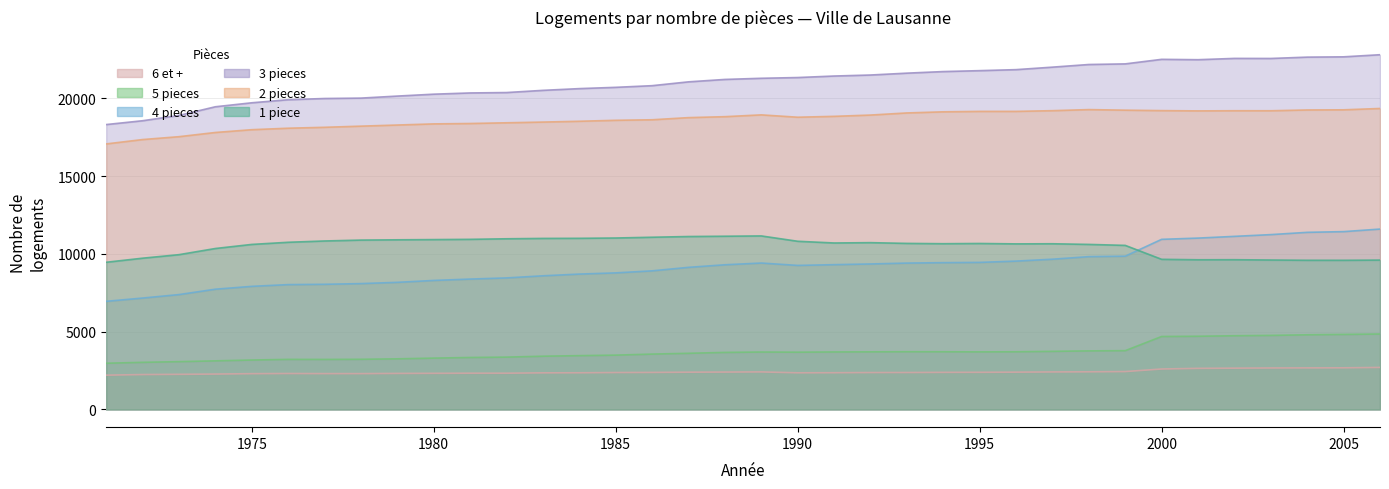

Which series has the widest spread of values?

4 pieces